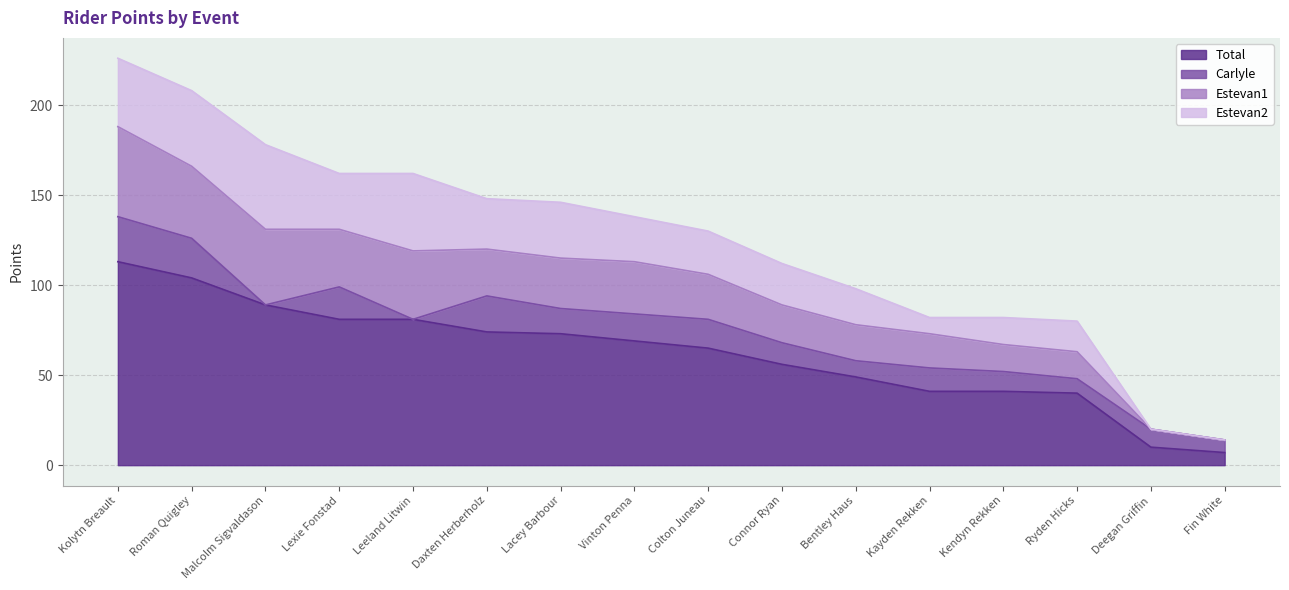

True or false: Estevan1 and Total cross at least once.

False